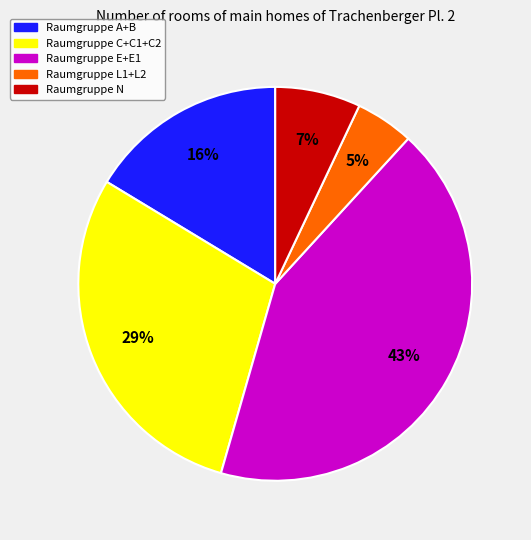

Does any single category account for the majority?

No